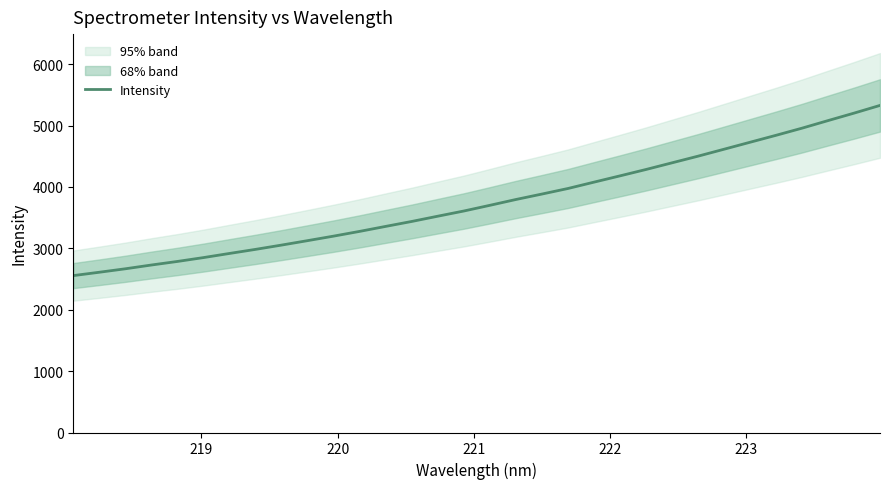

How many lines are shown in the chart?

1